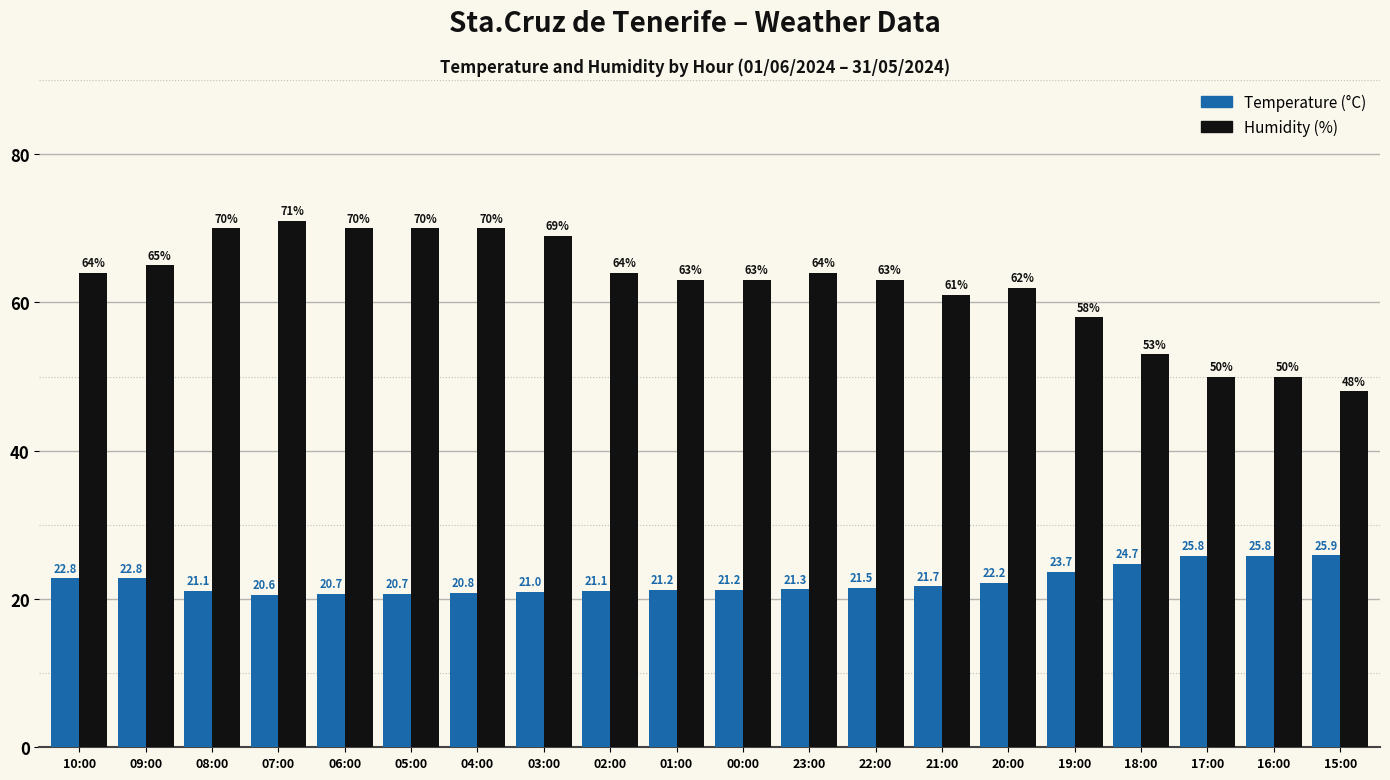

What is the total value across all series at 15:00?

73.9